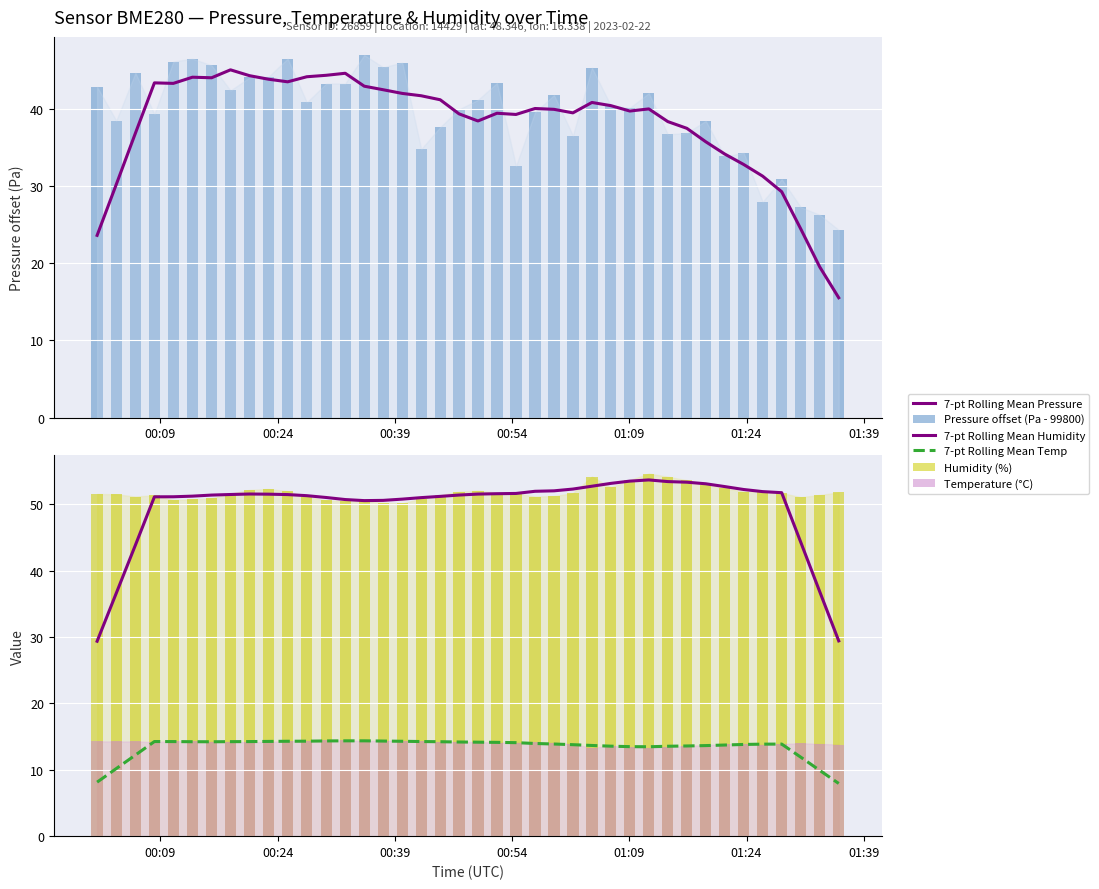

Rank the series by their maximum value, from highest to lowest.

Humidity (%), 7-pt Rolling Mean Humidity, Pressure offset (Pa - 99800), 7-pt Rolling Mean Pressure, Temperature (°C), 7-pt Rolling Mean Temp